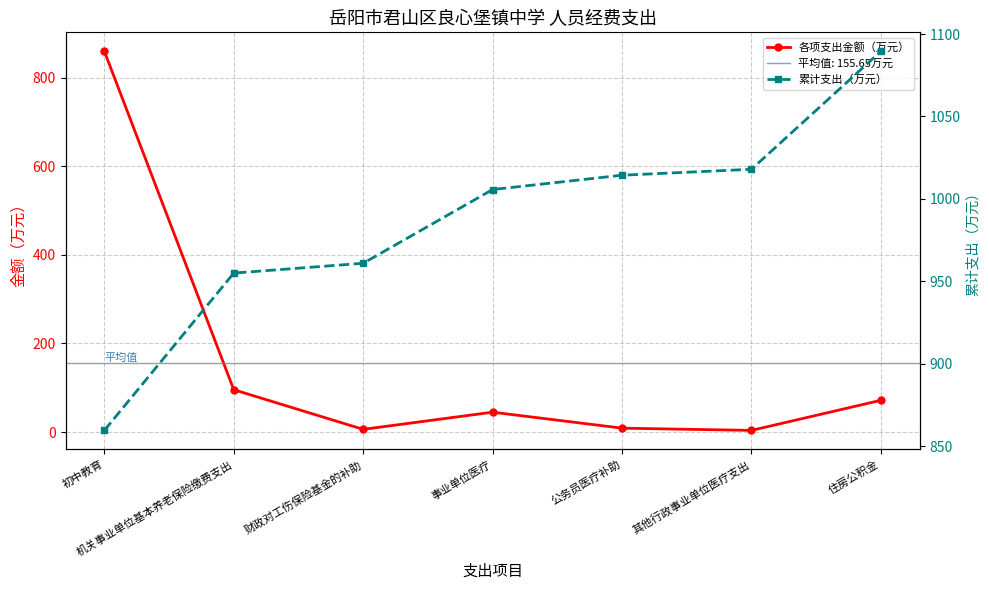

What is the value of the 累计支出（万元） point at the 3rd from the left?

960.9